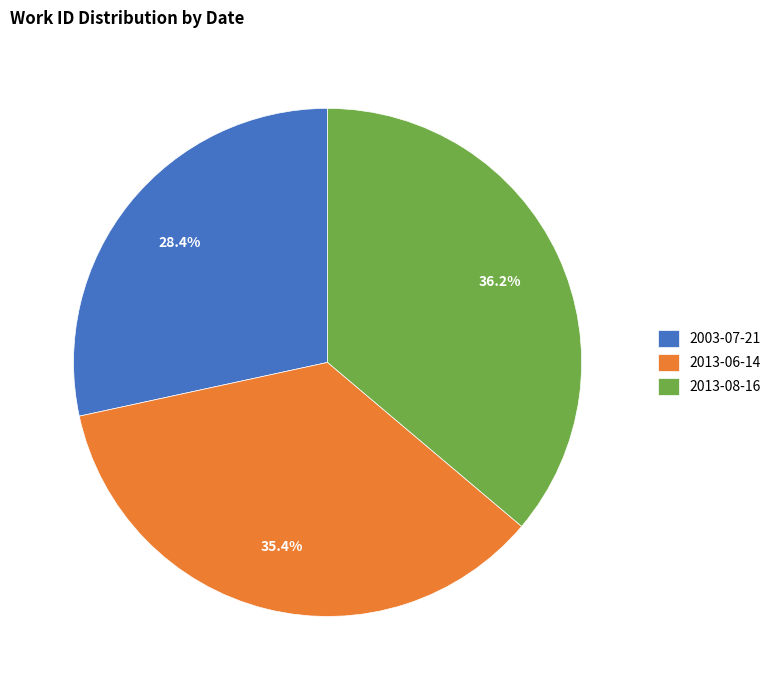

Between 2013-06-14 and 2003-07-21, which is larger?

2013-06-14